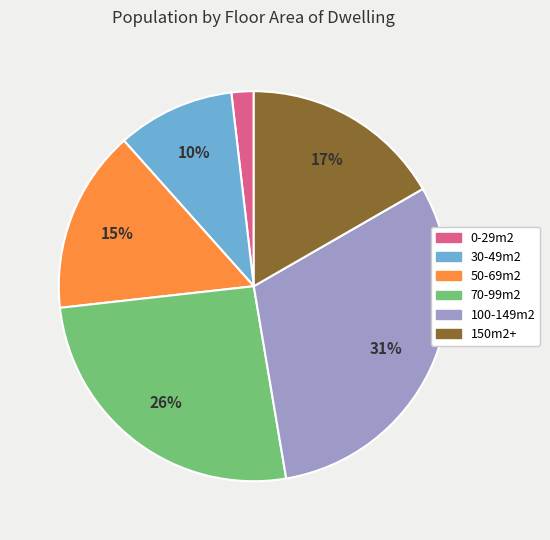

How many segments does this pie chart have?

6